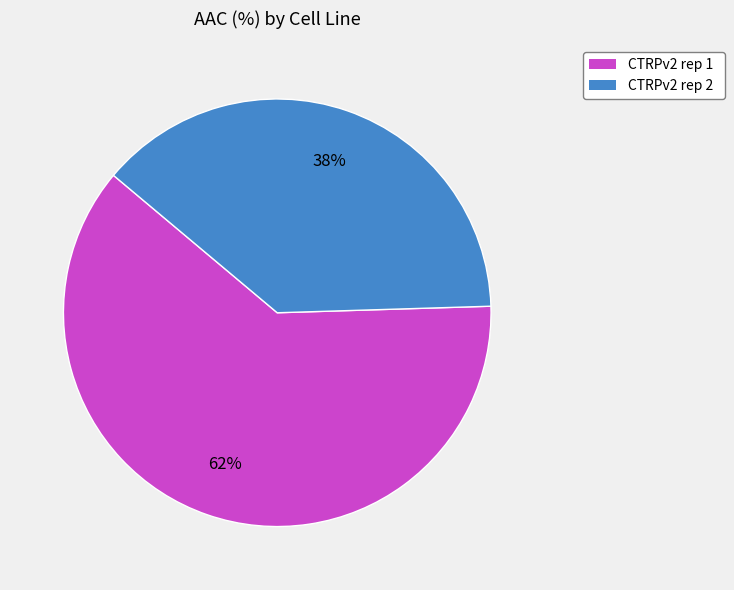

To the nearest percent, what percentage of the pie is CTRPv2 rep 1?

62%